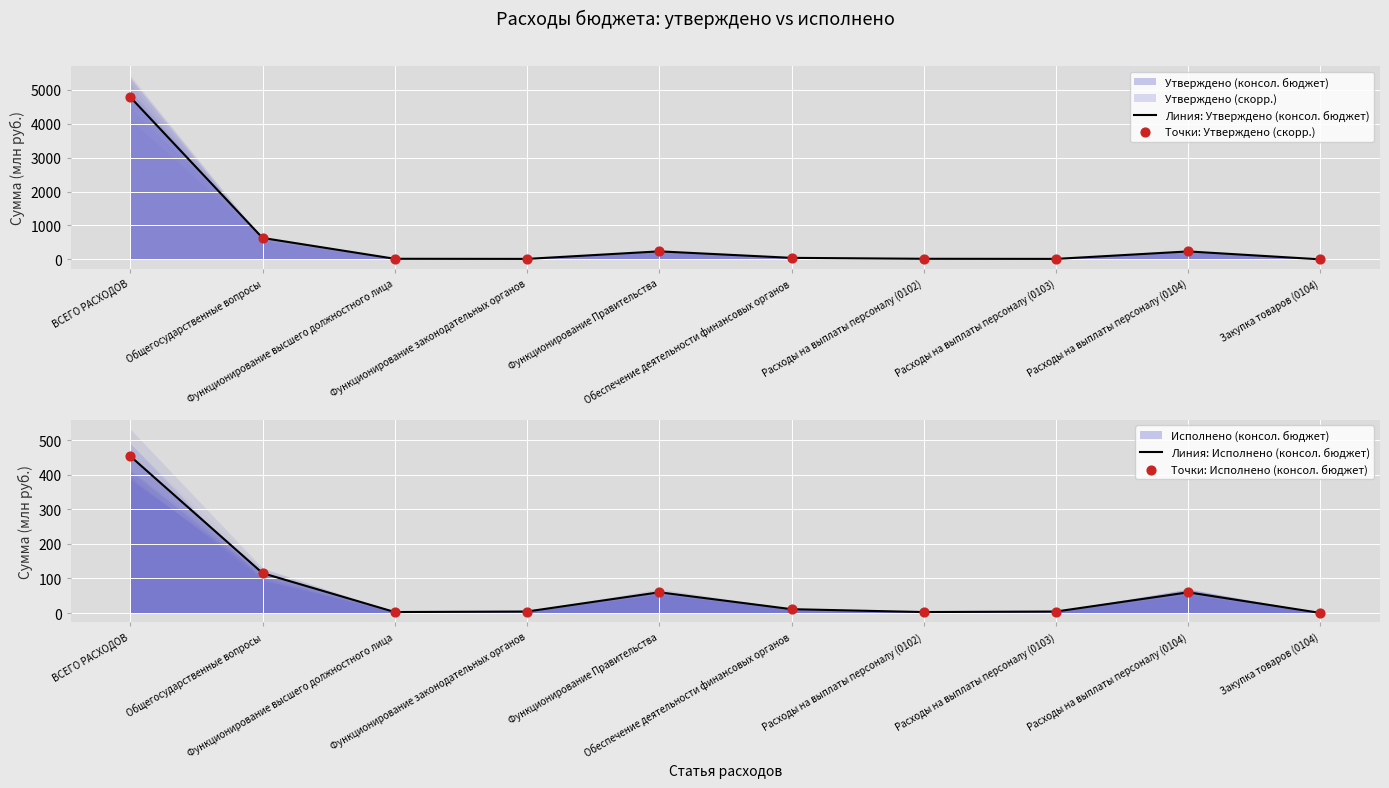

Which series contains the lowest Y value?

Линия: Исполнено (консол. бюджет)